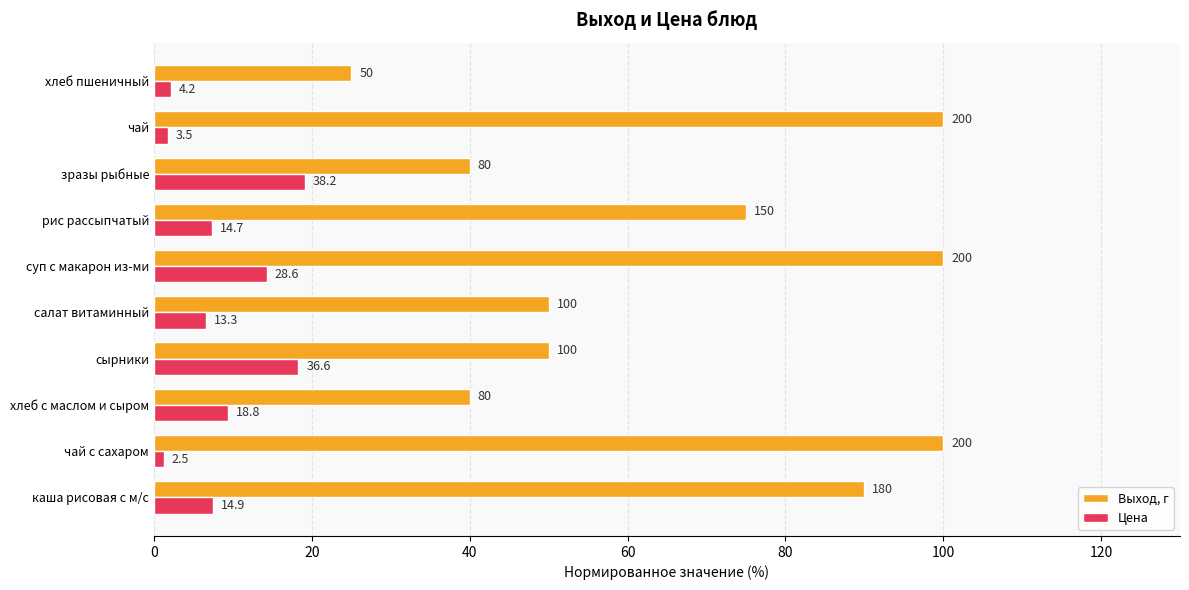

At how many categories does at least one series exceed 76?

4